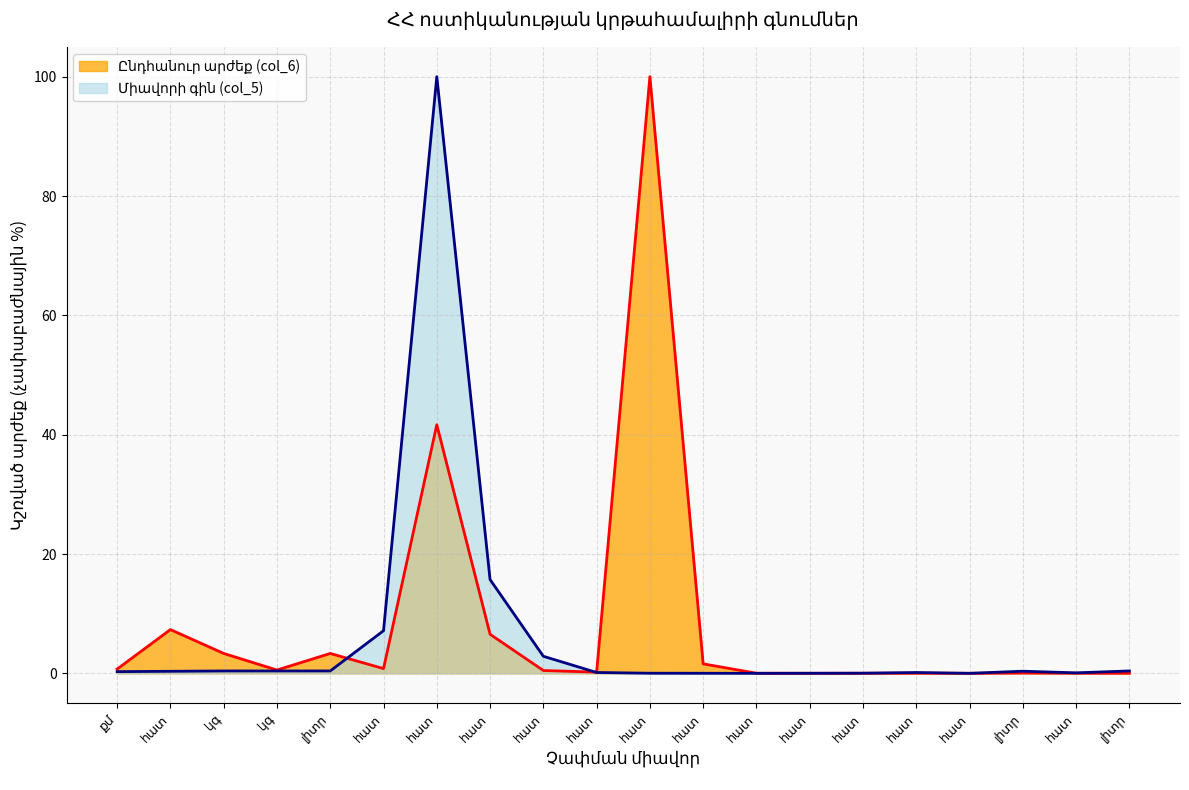

What is the highest value of the Միավորի գին (col_5) series?

100.0